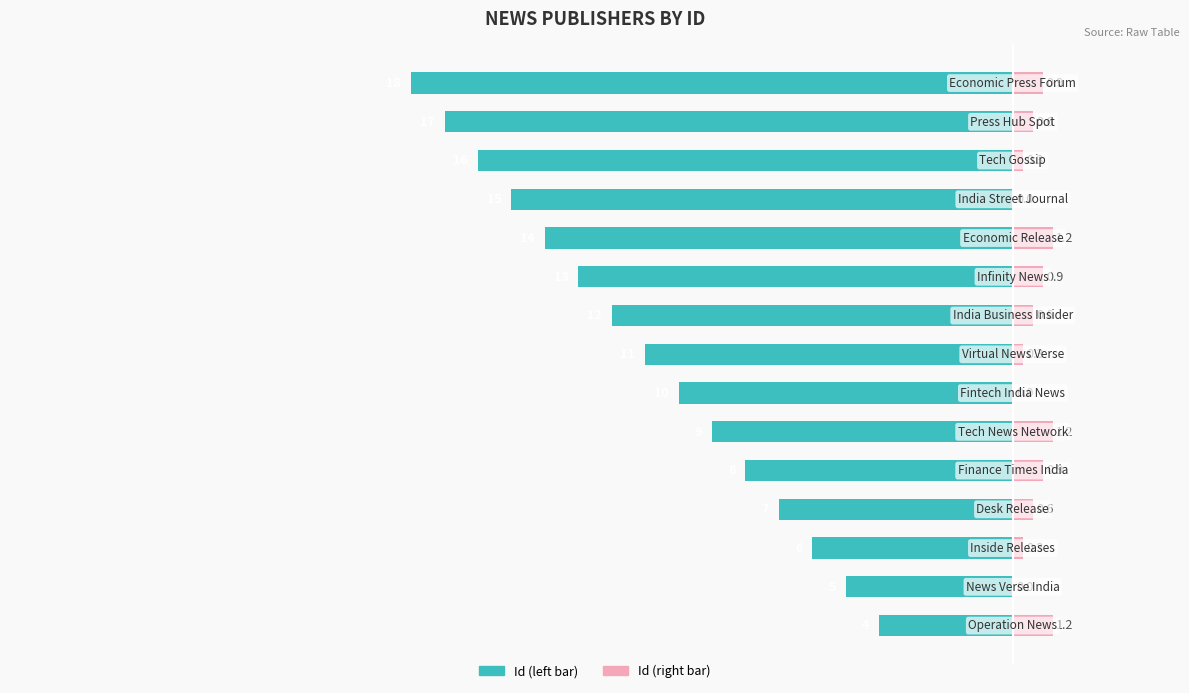

List the labels in order of Id (right) value, largest first.

0, 5, 10, 4, 9, 14, 3, 8, 13, 2, 7, 12, 1, 6, 11